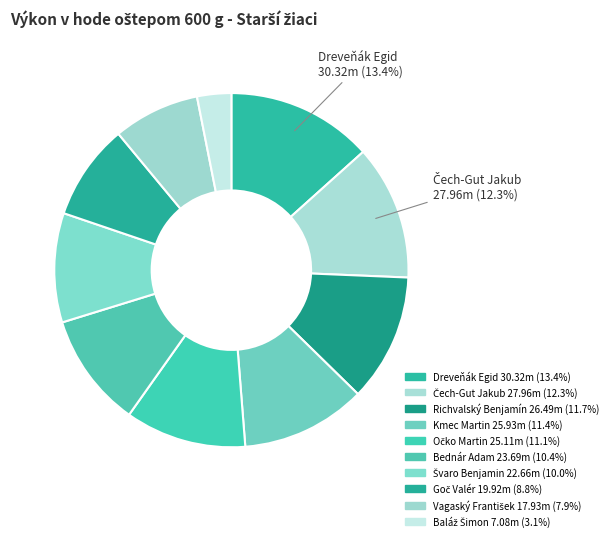

Count the number of slices in the pie.

10